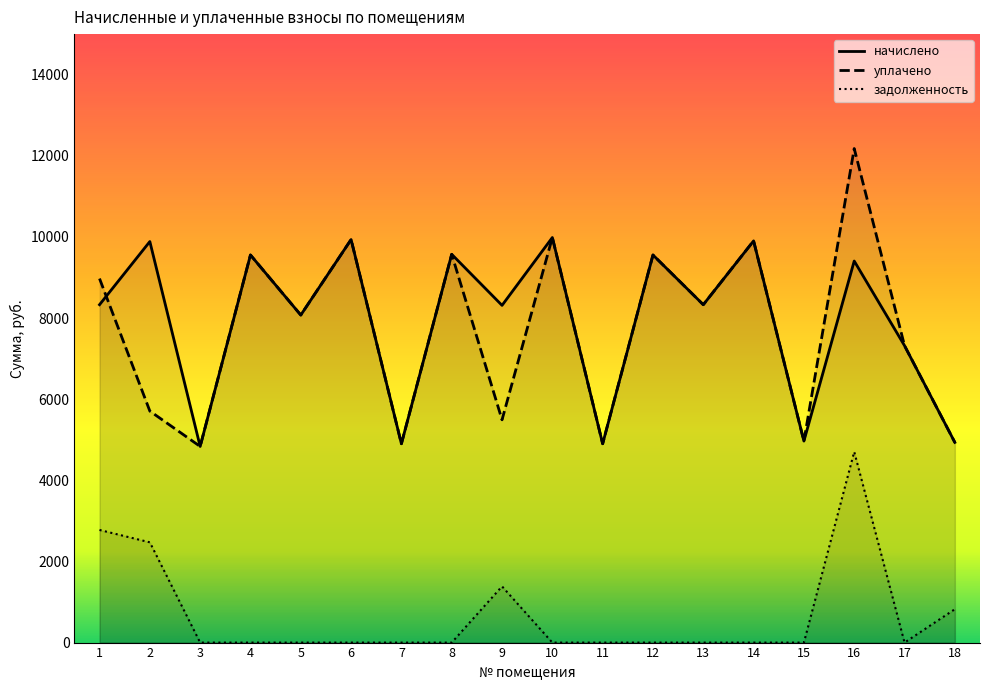

At 16, list the series in order from smallest to largest.

задолженность, начислено, уплачено